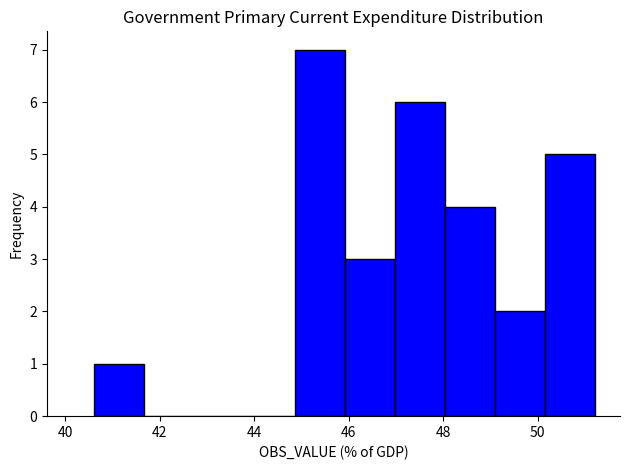

Reading left to right, list every bar in this chart as the range it spans on the x-axis followed by its height. Neither the bar edges nor the heights are printed on the chart, so give them approximately, as read against the axes.

40.6 to 41.6: 1
41.6 to 42.8: 0
42.8 to 43.8: 0
43.8 to 44.8: 0
44.8 to 46.0: 7
46.0 to 47.0: 3
47.0 to 48.0: 6
48.0 to 49.0: 4
49.0 to 50.2: 2
50.2 to 51.2: 5